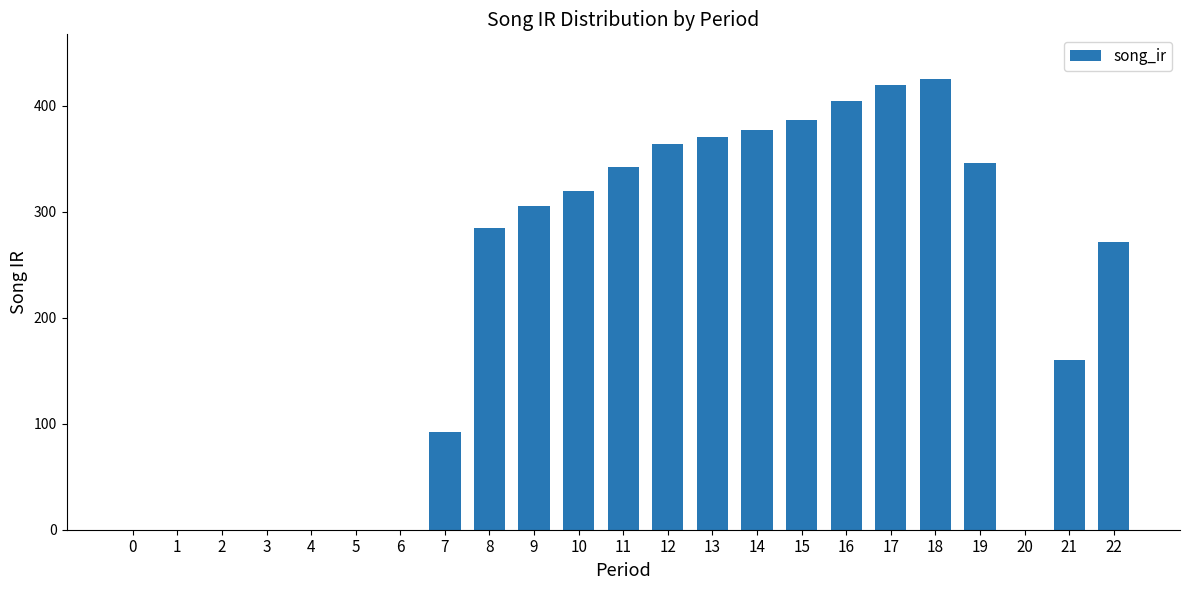

Between 7 and 4, which is larger?

7